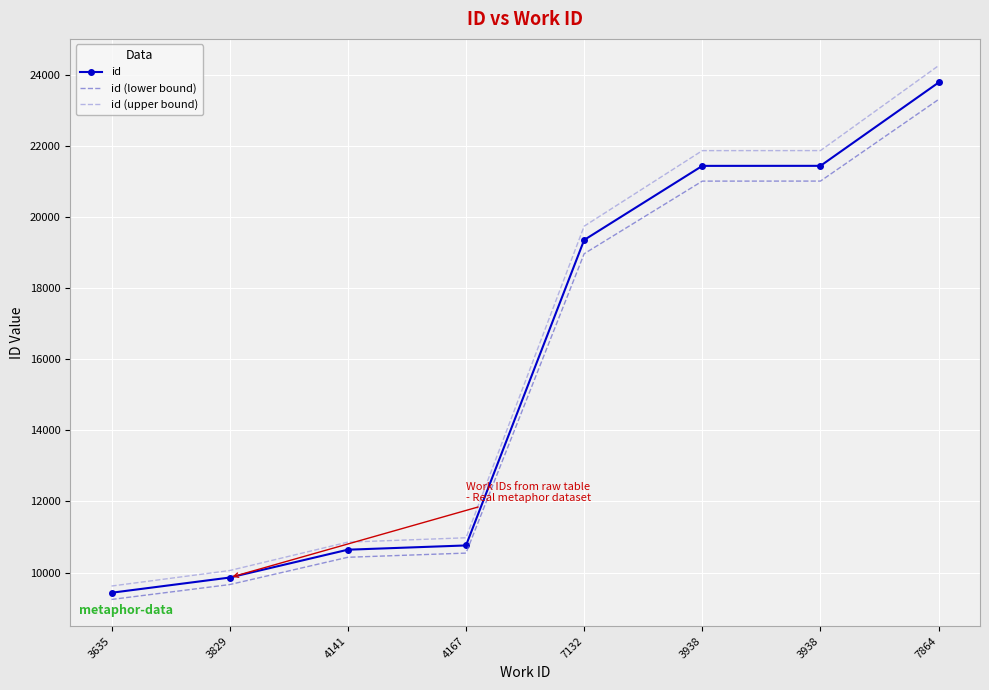

Is it true that id (lower bound) equals 21006.3 at 3938?

True